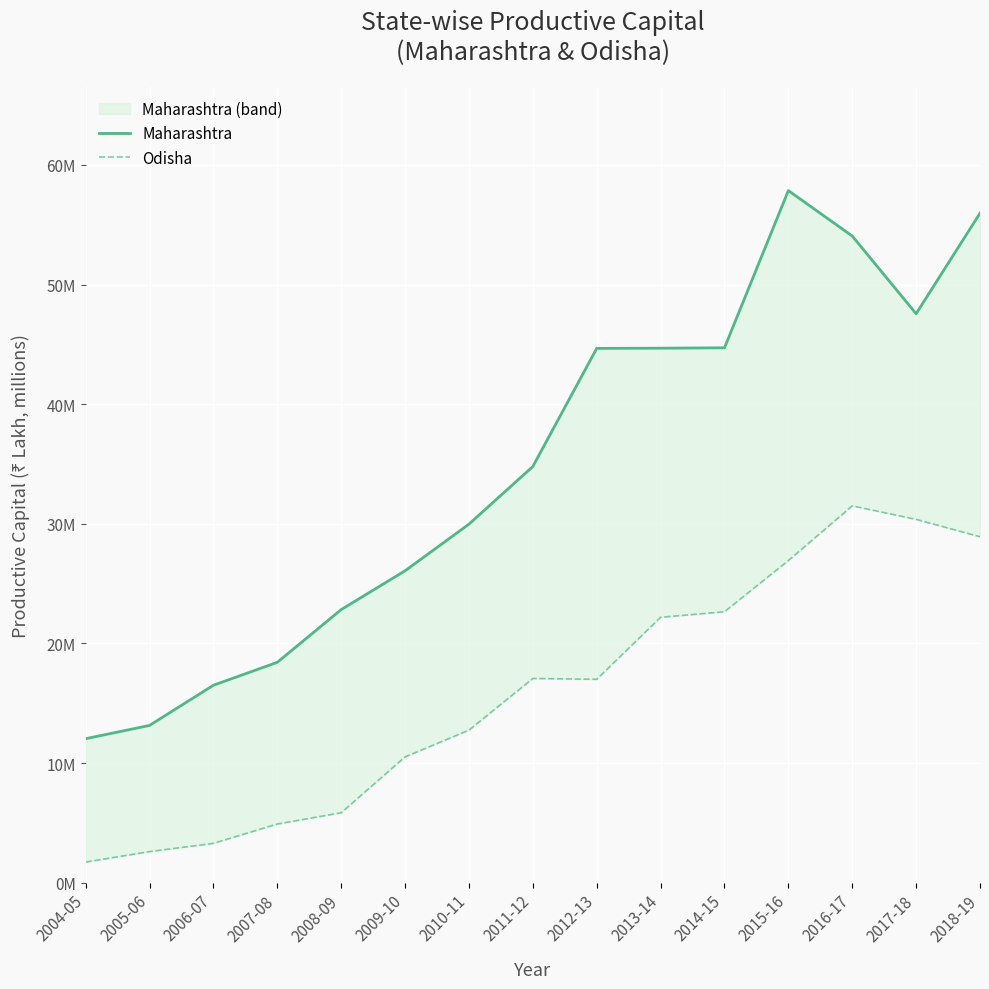

How many values in the Odisha series are below 17?

7